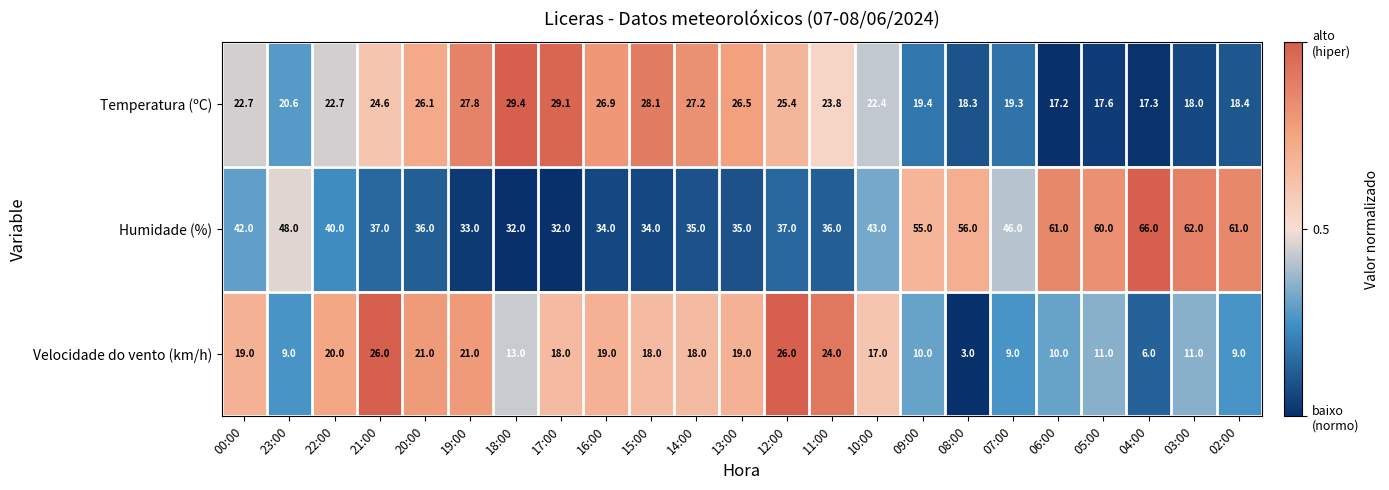

Which category has the highest value across all series?

04:00